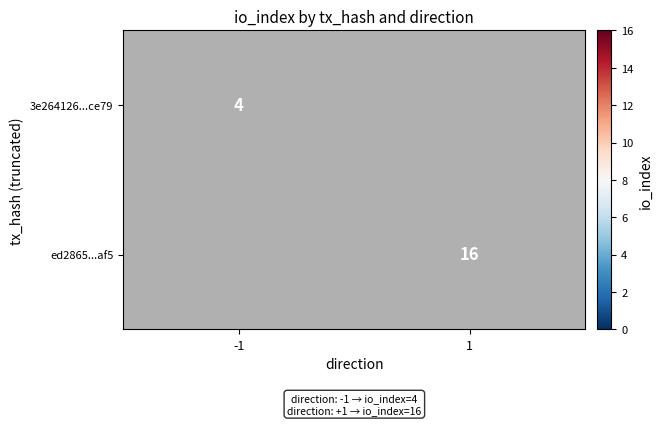

The value of 3e264126...ce79 at -1 is 5. True or false?

False